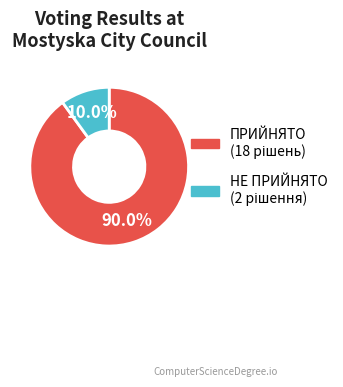

Is it true that ПРИЙНЯТО is 90% of the pie?

True